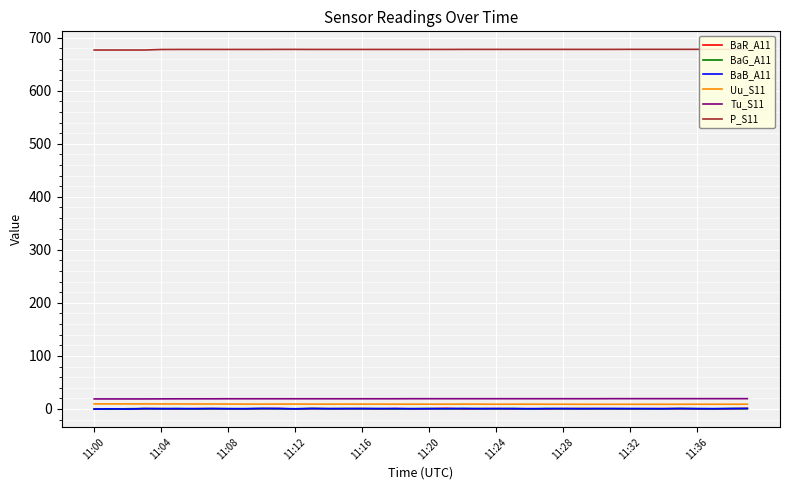

Is it true that BaG_A11 equals 0.5 at 11:16?

True